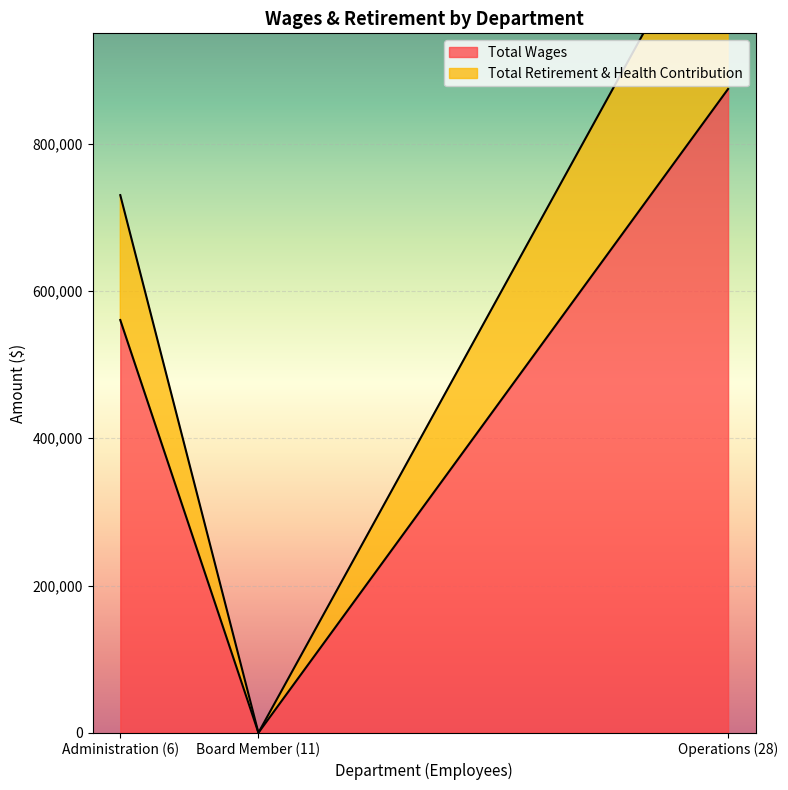

How many Total Wages values are between 0 and 874409?

3